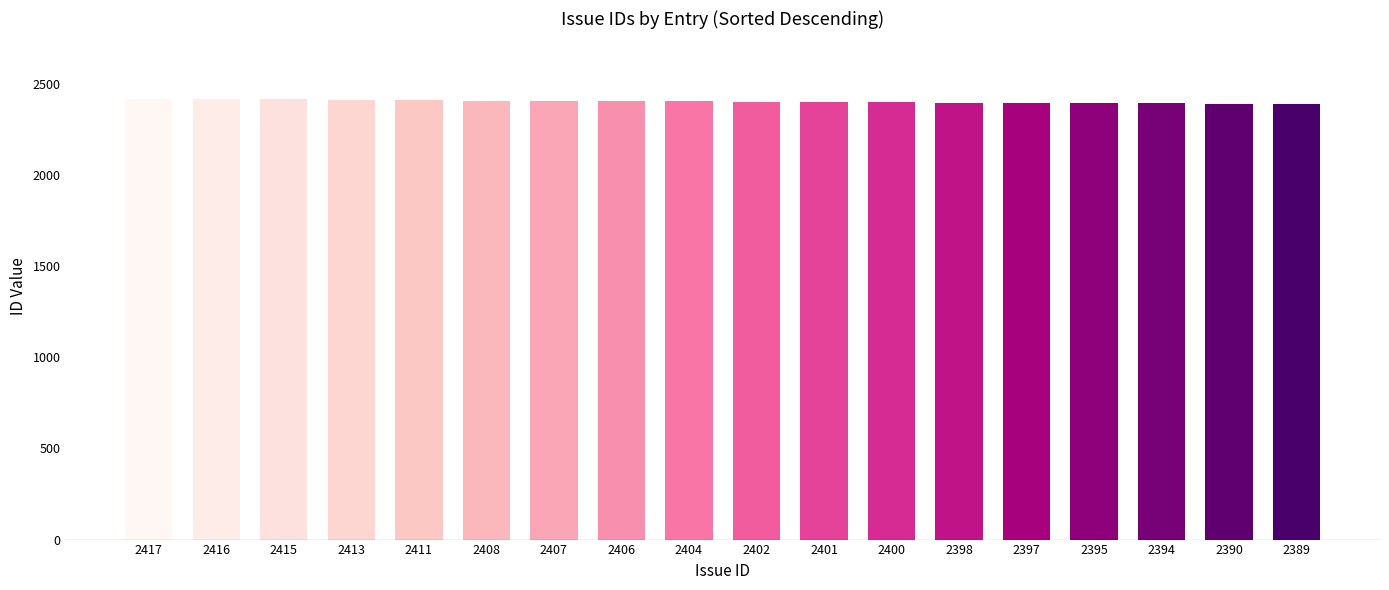

The value at 2401 is 875. True or false?

False